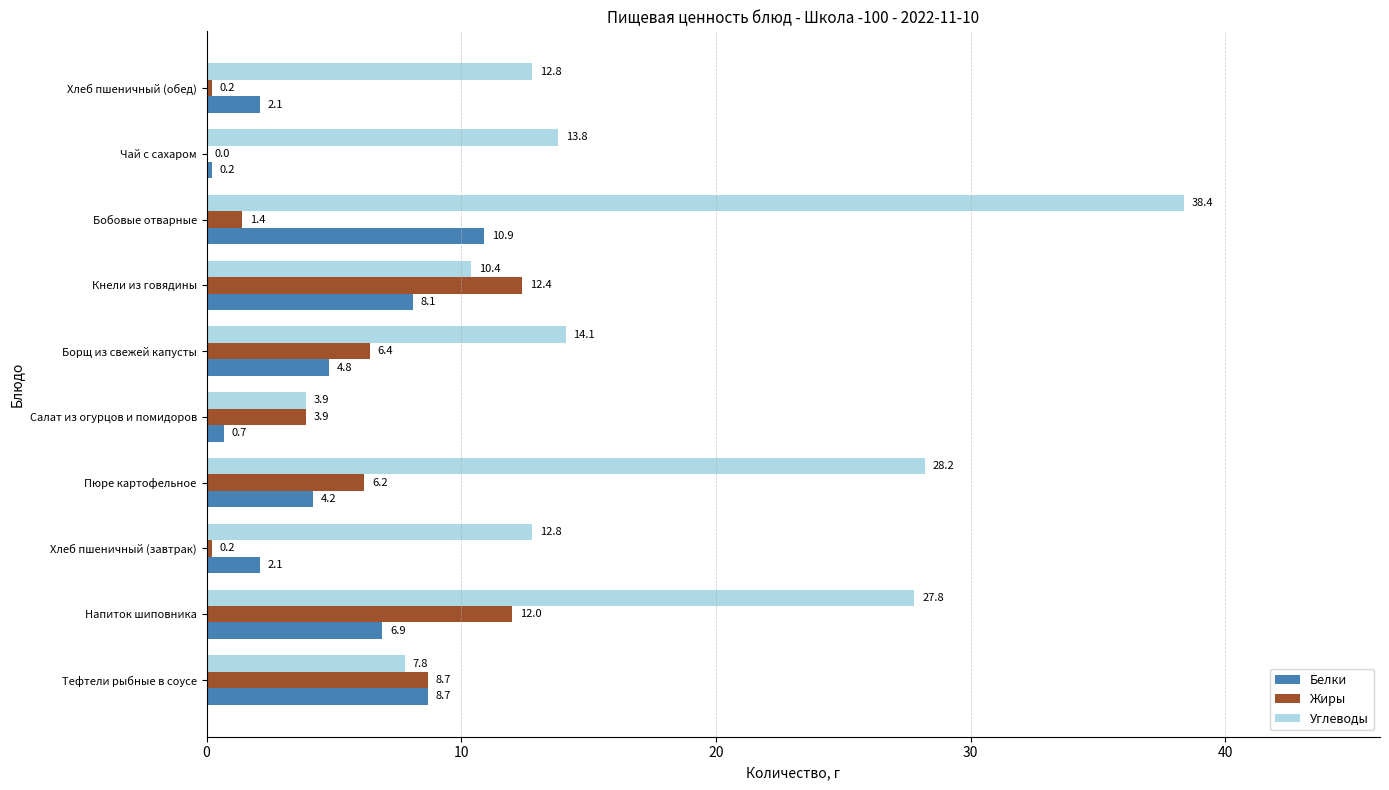

How many data points in Белки are above 4?

6